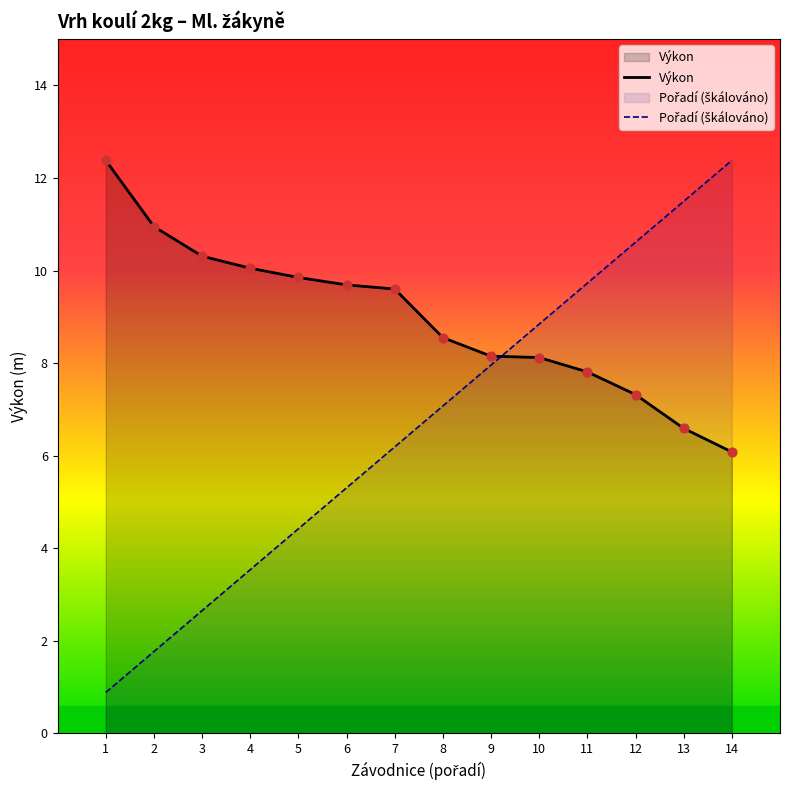

Is the value of Výkon at 1 greater than the value of Pořadí (škálováno) at 13?

Yes